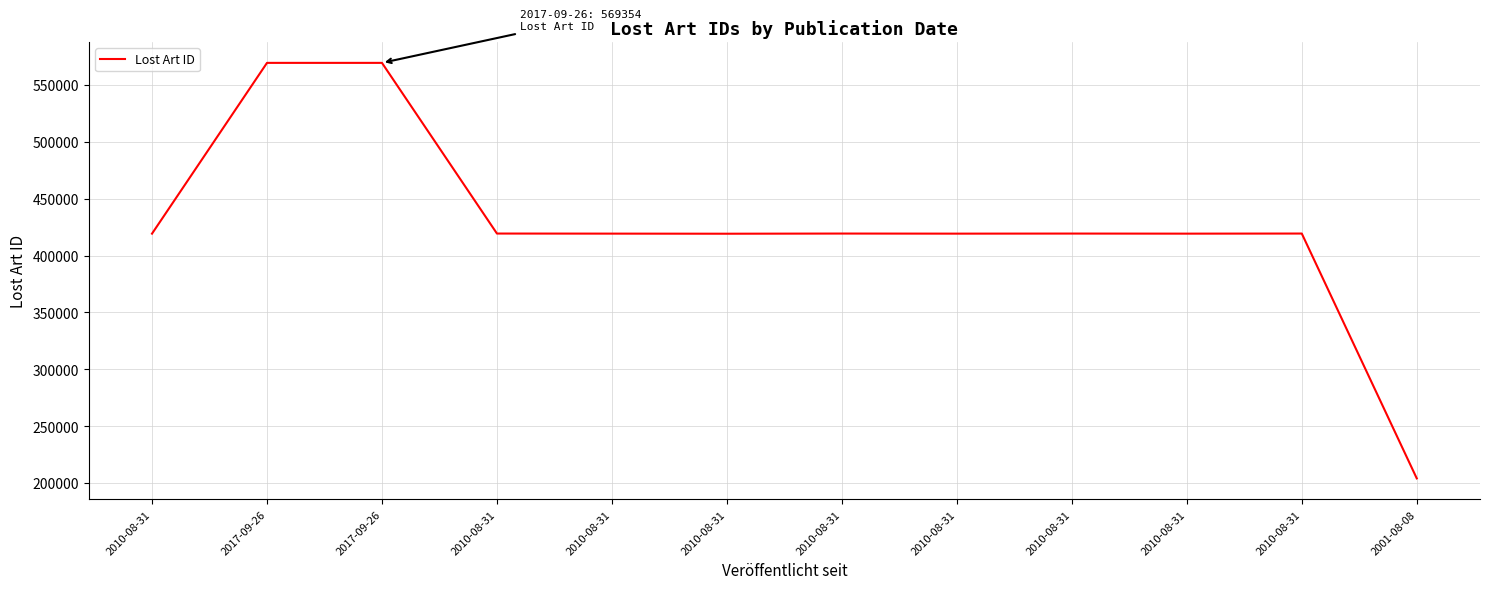

How many lines are shown in the chart?

1